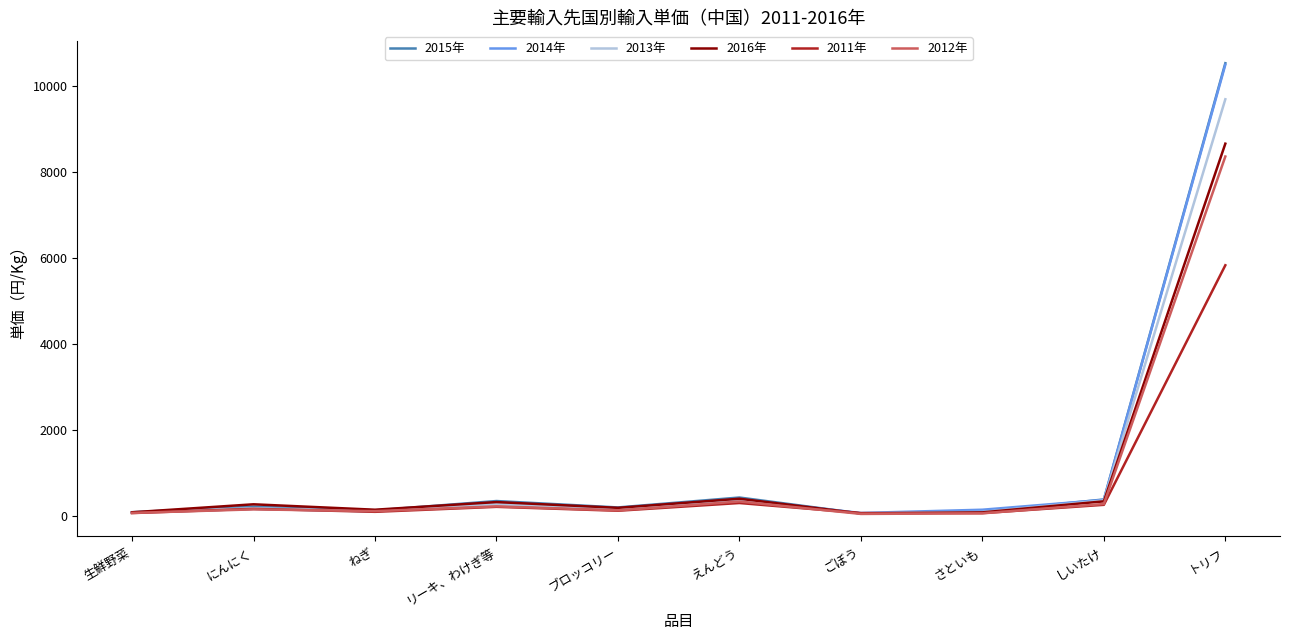

At which category is the sum across all series the highest?

トリフ